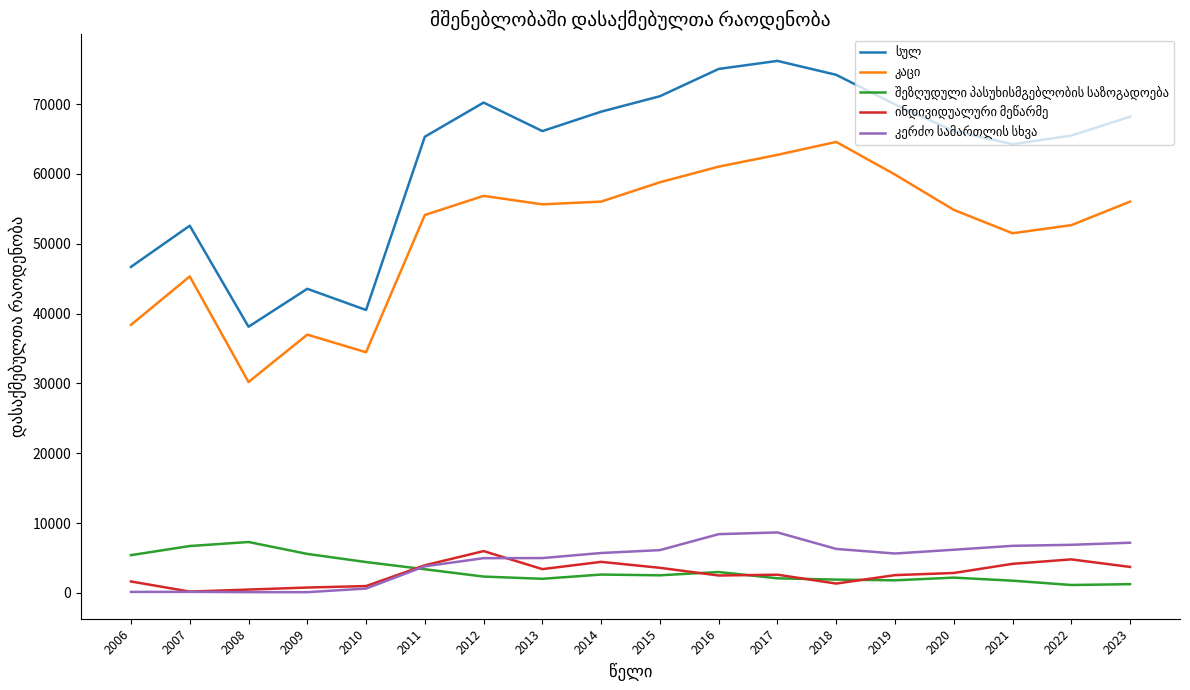

Which series has the largest total across all categories?

სულ